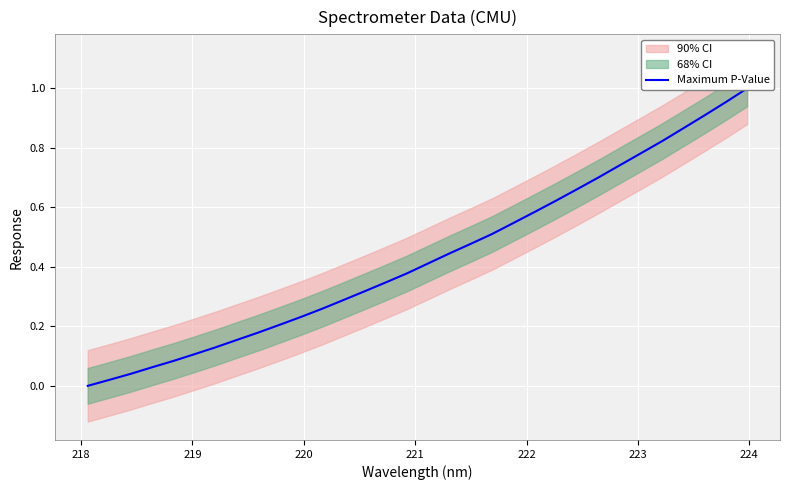

How many lines are shown in the chart?

1